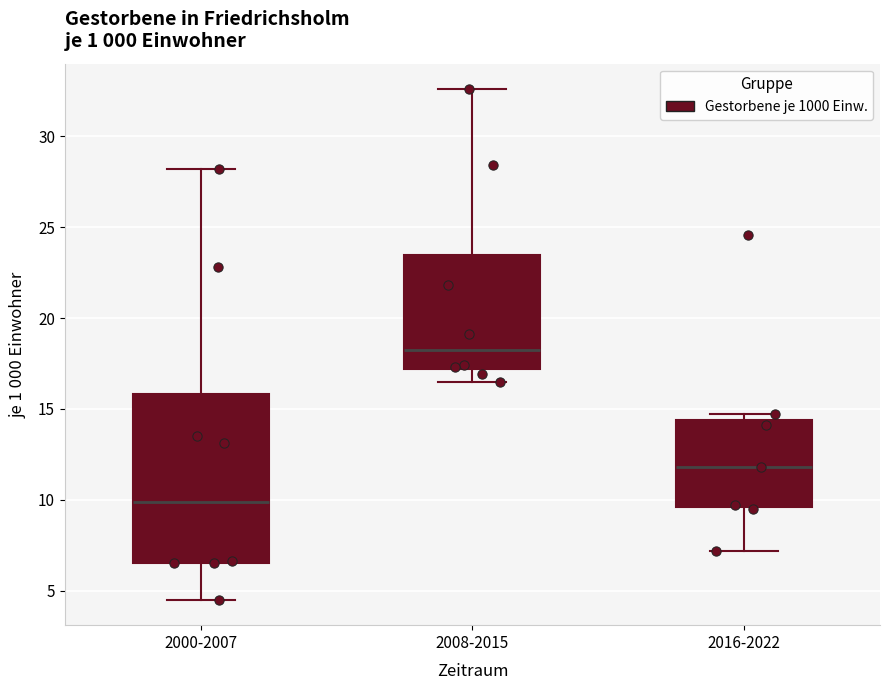

Which box's median line is the highest?

2008-2015